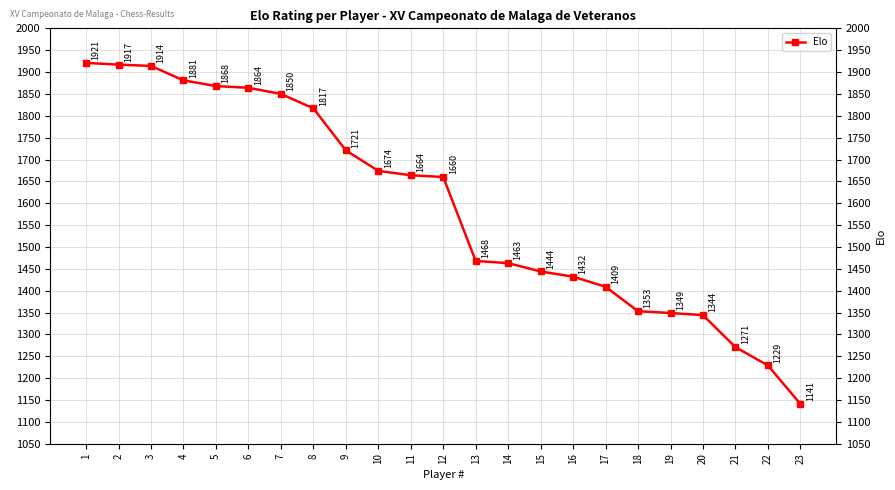

Is it true that the value at 9 is 831?

False